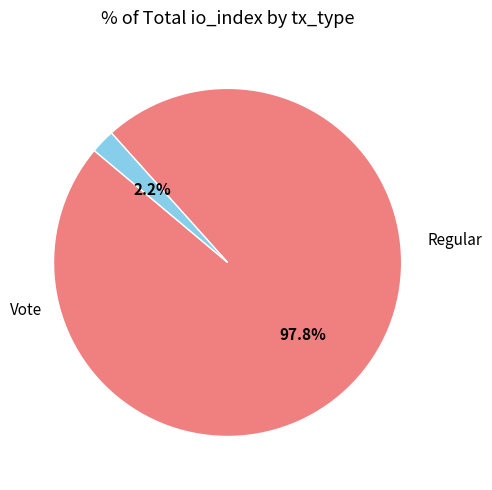

True or false: Vote accounts for 1% of the total.

False